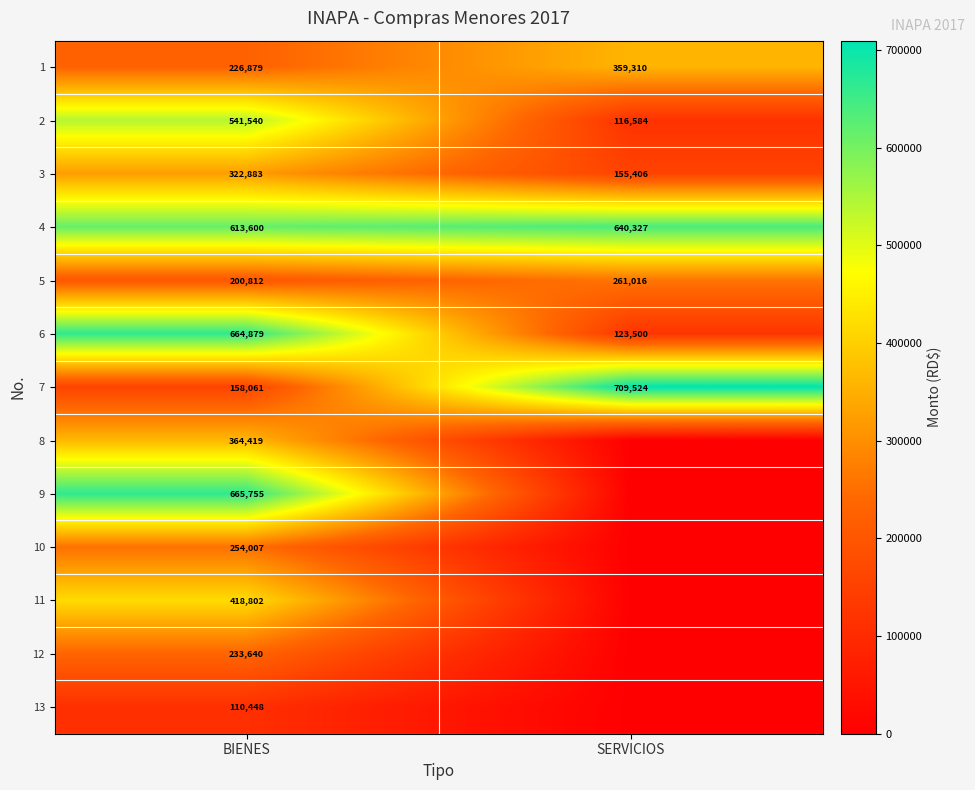

At which label is 1 closest to 293094?

BIENES